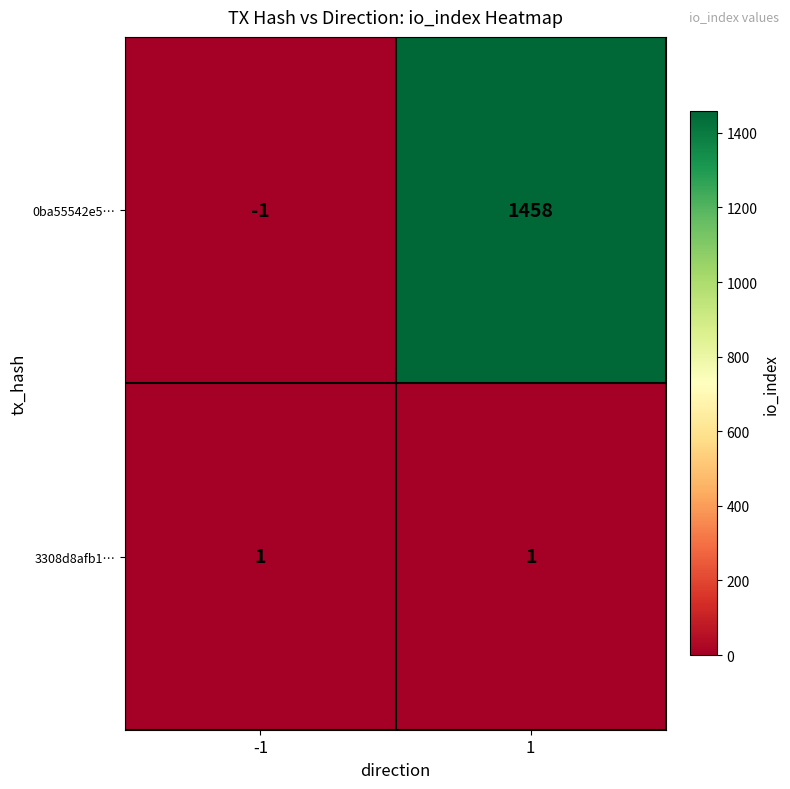

The value of 3308d8afb1… at -1 is 1. True or false?

True